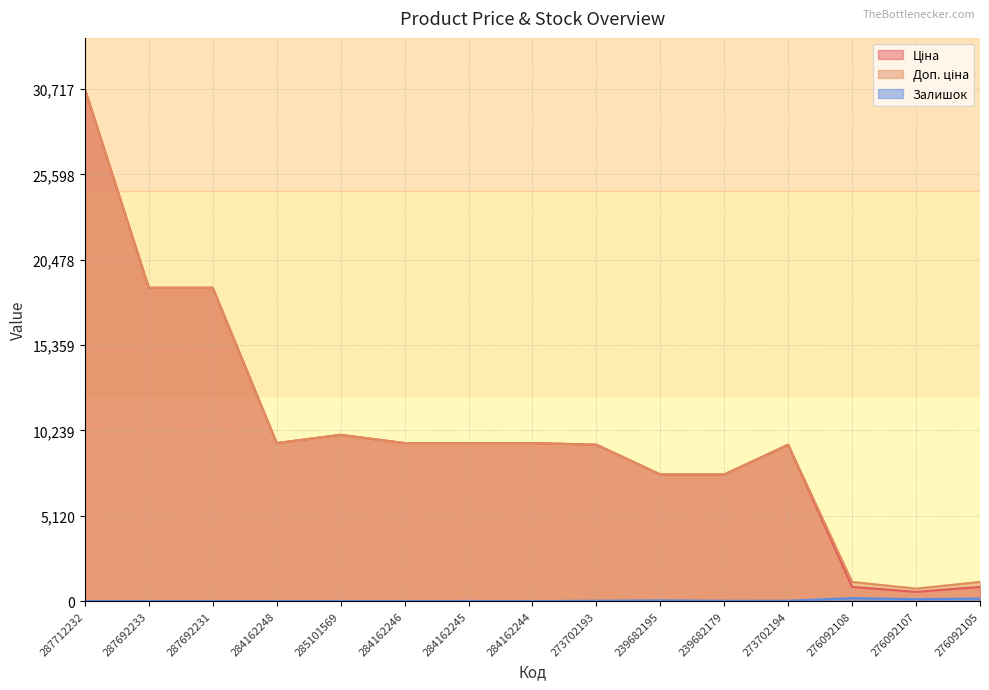

At which label does Ціна reach its peak?

287712232